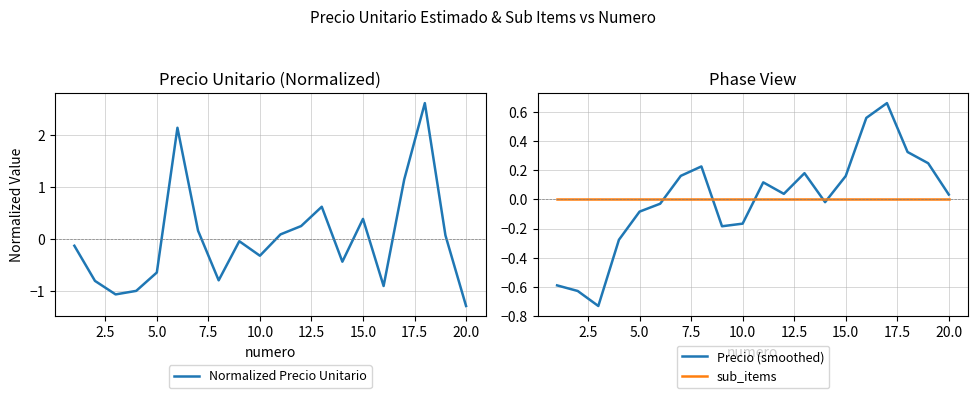

How many data points does each series have?

20